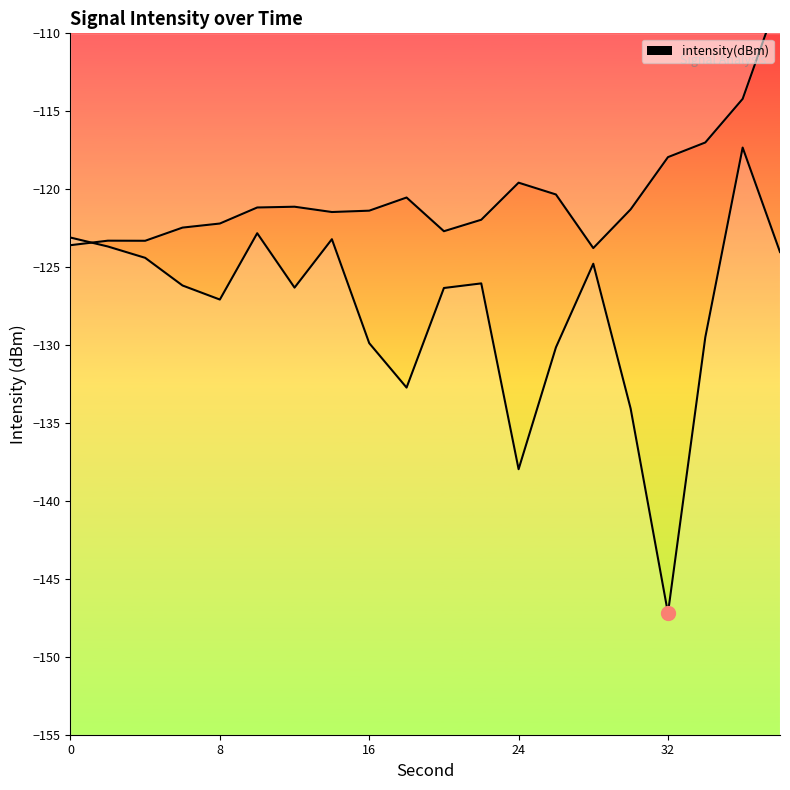

Where is the first local maximum?

10